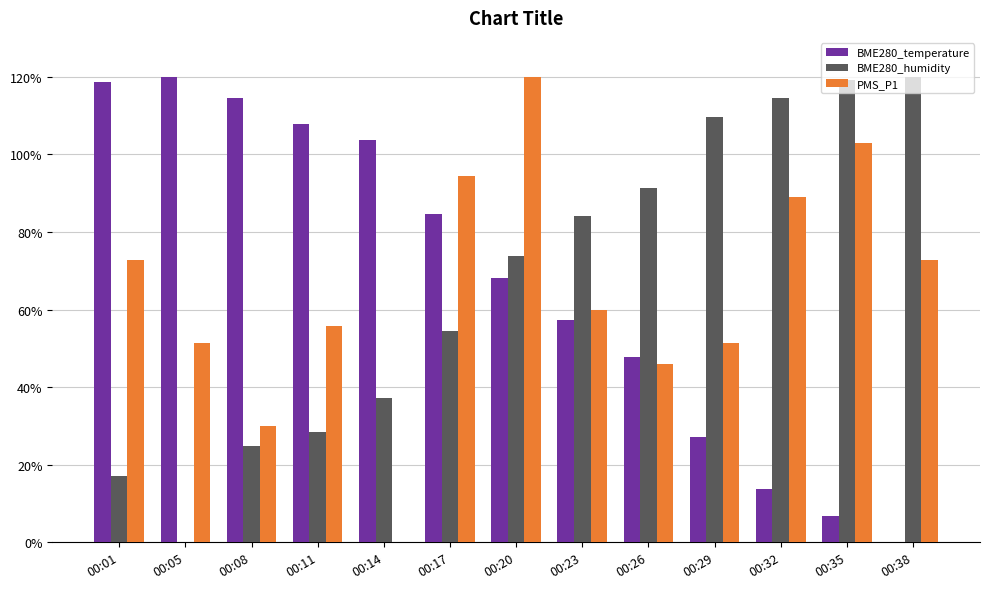

The value of PMS_P1 at 00:38 is 72.9. True or false?

True